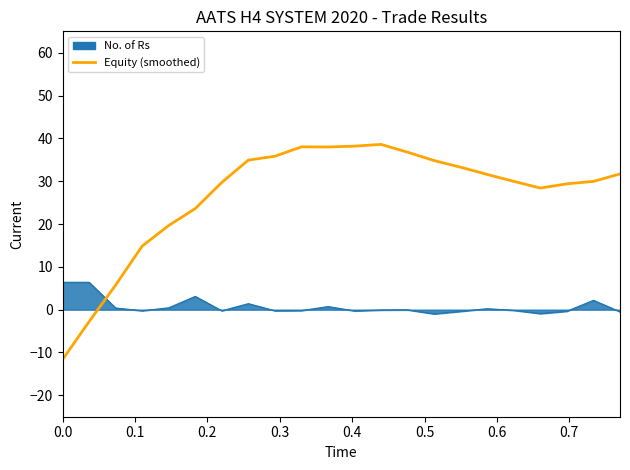

List the series in order of their overall mean, highest first.

Equity (smoothed), No. of Rs